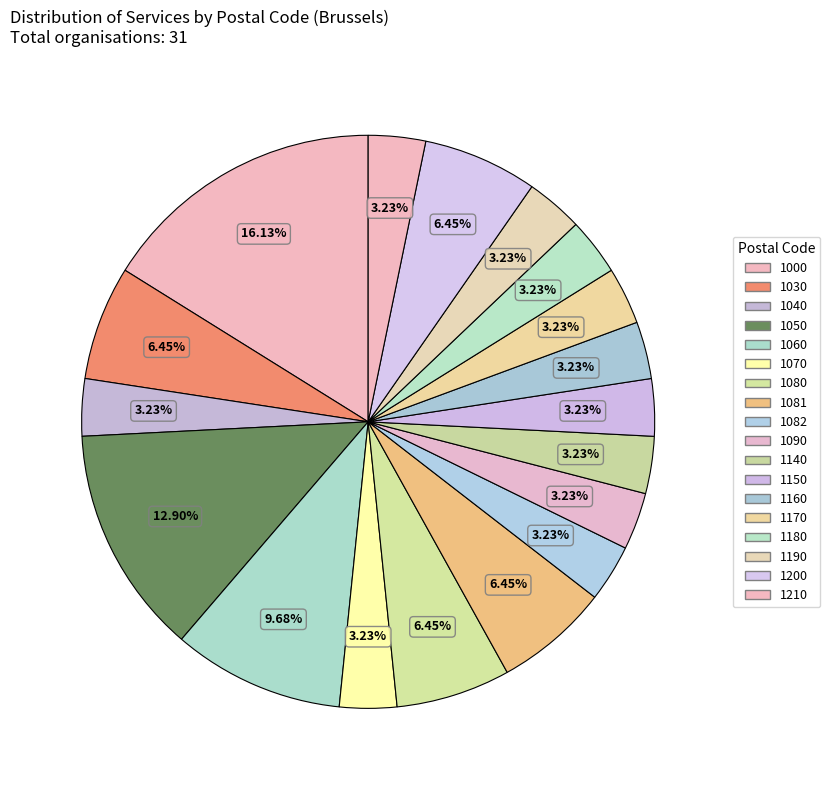

How many slices are in this pie chart?

18